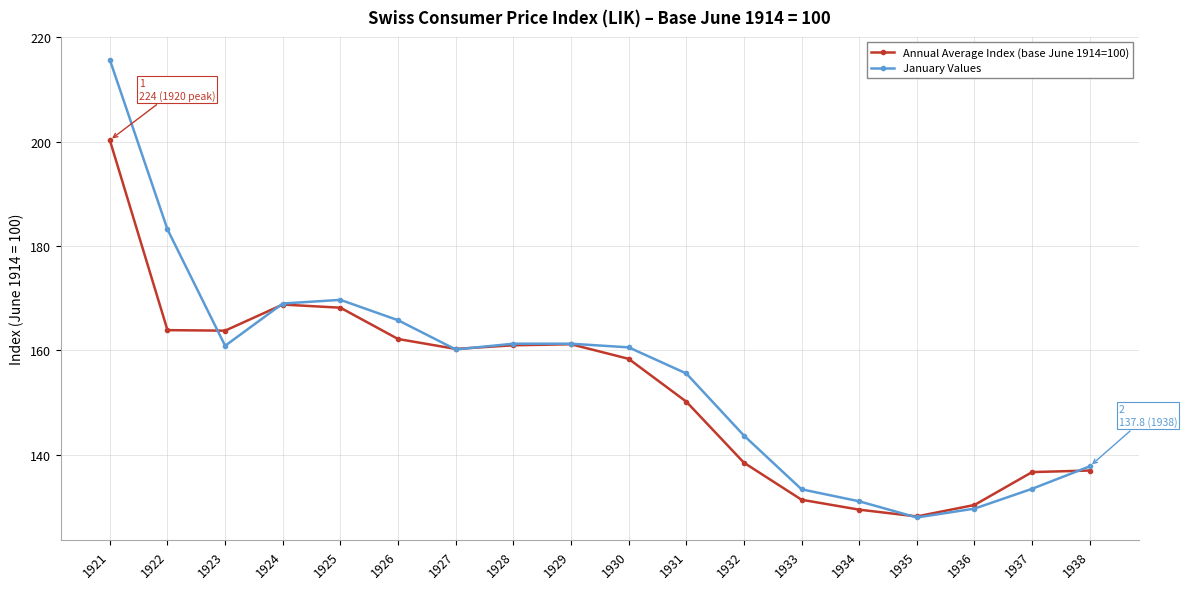

Which series changed the most between 1932 and 1936?

January Values